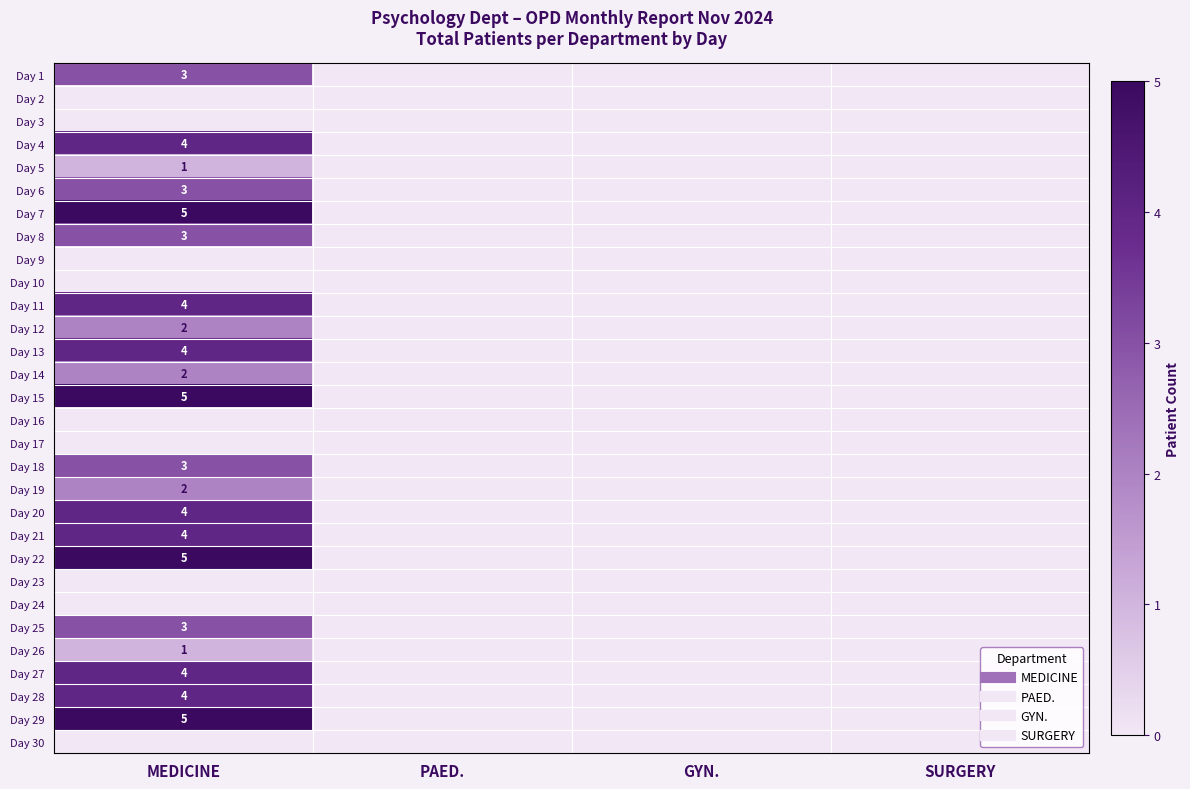

Rank the series by their maximum value, from highest to lowest.

Day 7, Day 15, Day 22, Day 29, Day 4, Day 11, Day 13, Day 20, Day 21, Day 27, Day 28, Day 1, Day 6, Day 8, Day 18, Day 25, Day 12, Day 14, Day 19, Day 5, Day 26, Day 2, Day 3, Day 9, Day 10, Day 16, Day 17, Day 23, Day 24, Day 30